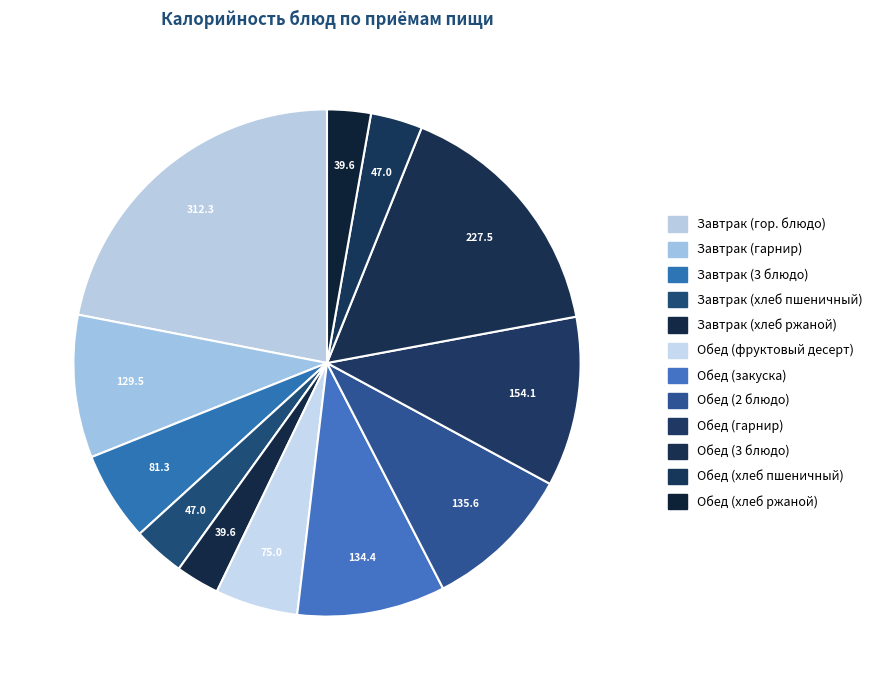

Count the number of slices in the pie.

12